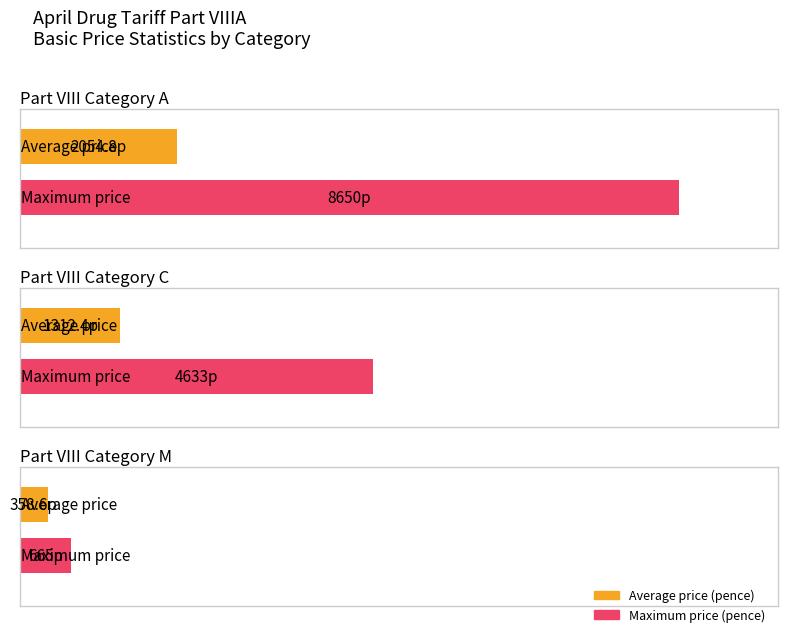

Does the chart contain any negative values?

No